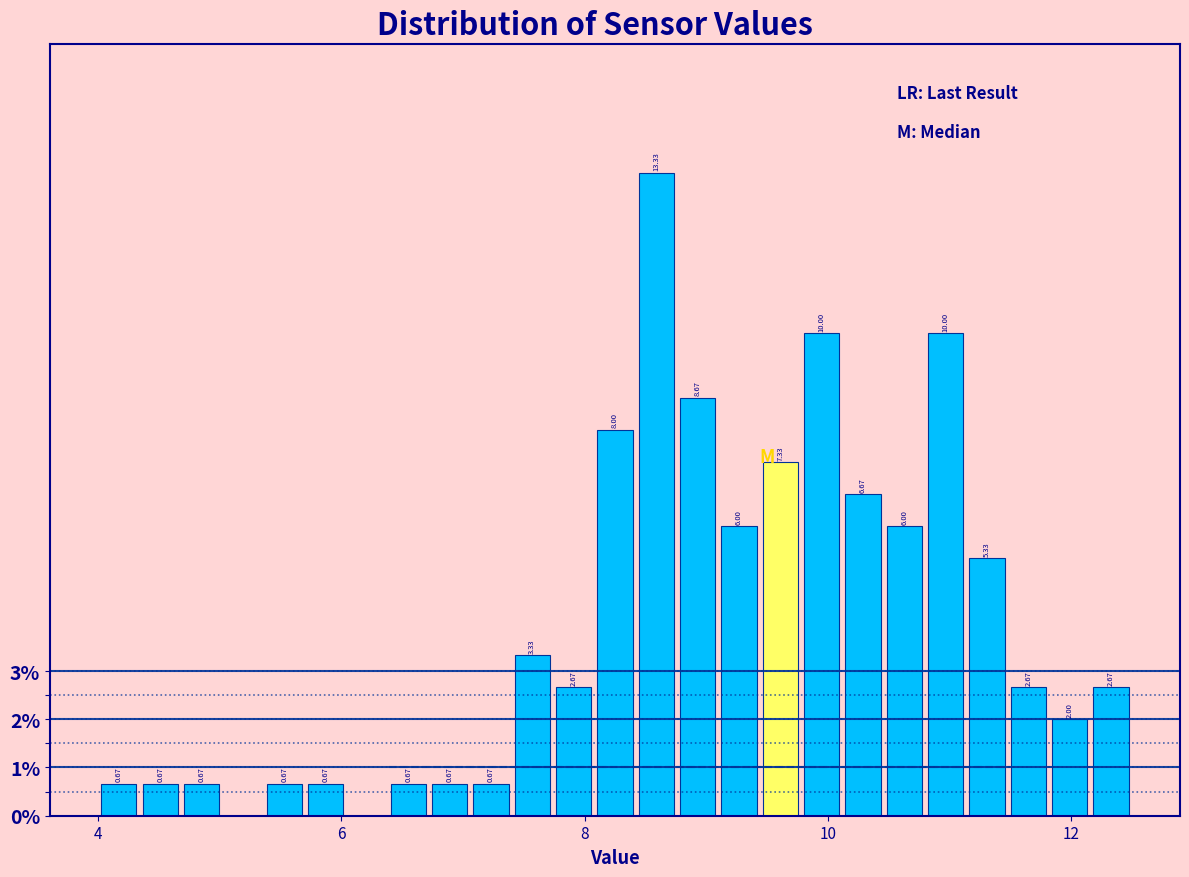

Read against the x-axis, roughly where is the centre of the tallest bar?

8.6